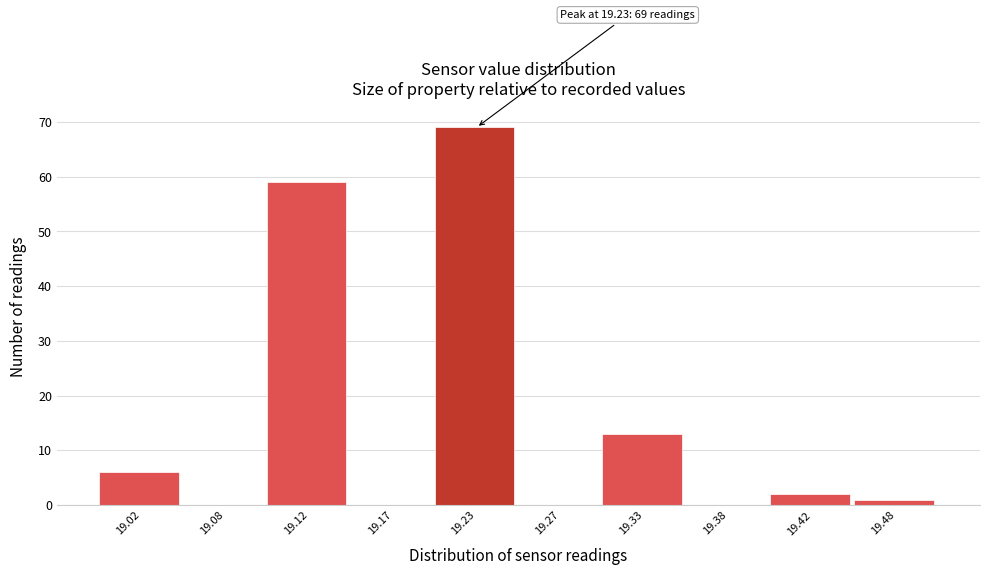

Over which range of the x-axis is the bar tallest?

19.20 to 19.25